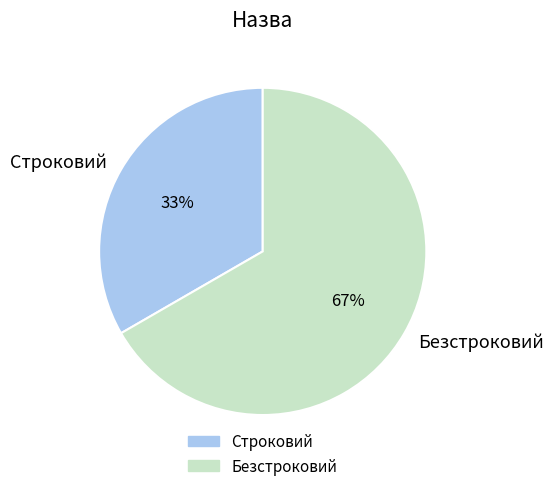

Is the sum of Безстроковий and Строковий greater than half?

Yes